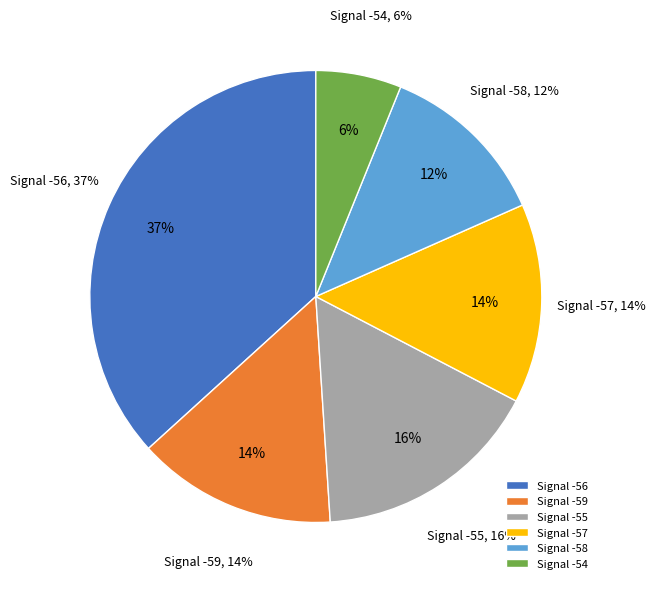

Does -59 account for over 50% of the chart?

No